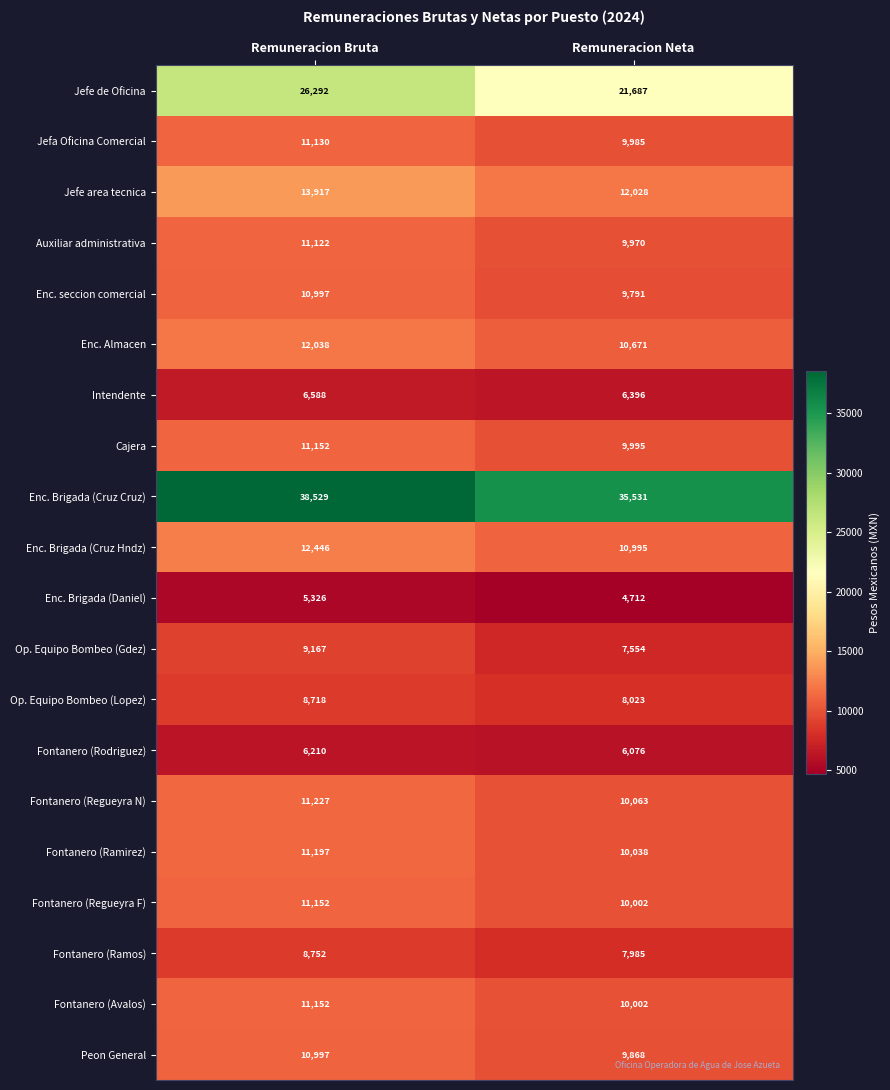

Count the number of data series in this chart.

20